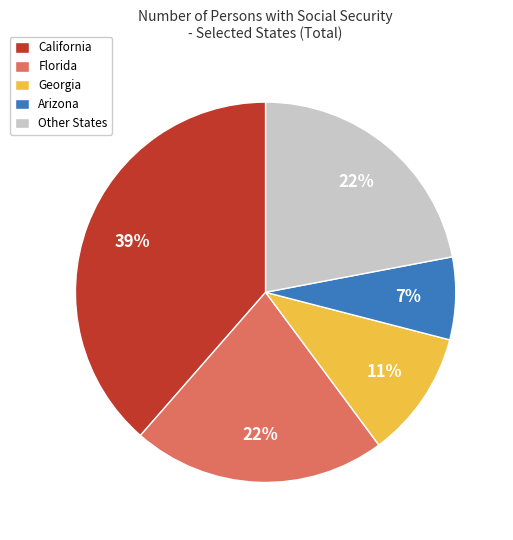

Between Florida and Arizona, which is larger?

Florida